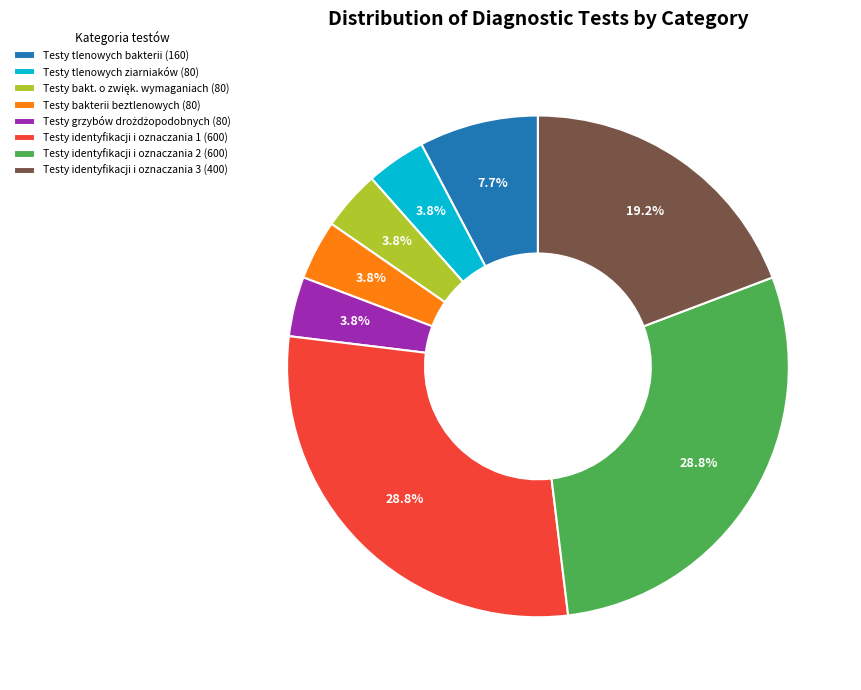

Approximately how many times larger is the value at Testy tlenowych ziarniaków (80) compared to Testy tlenowych bakterii (160)?

0.5